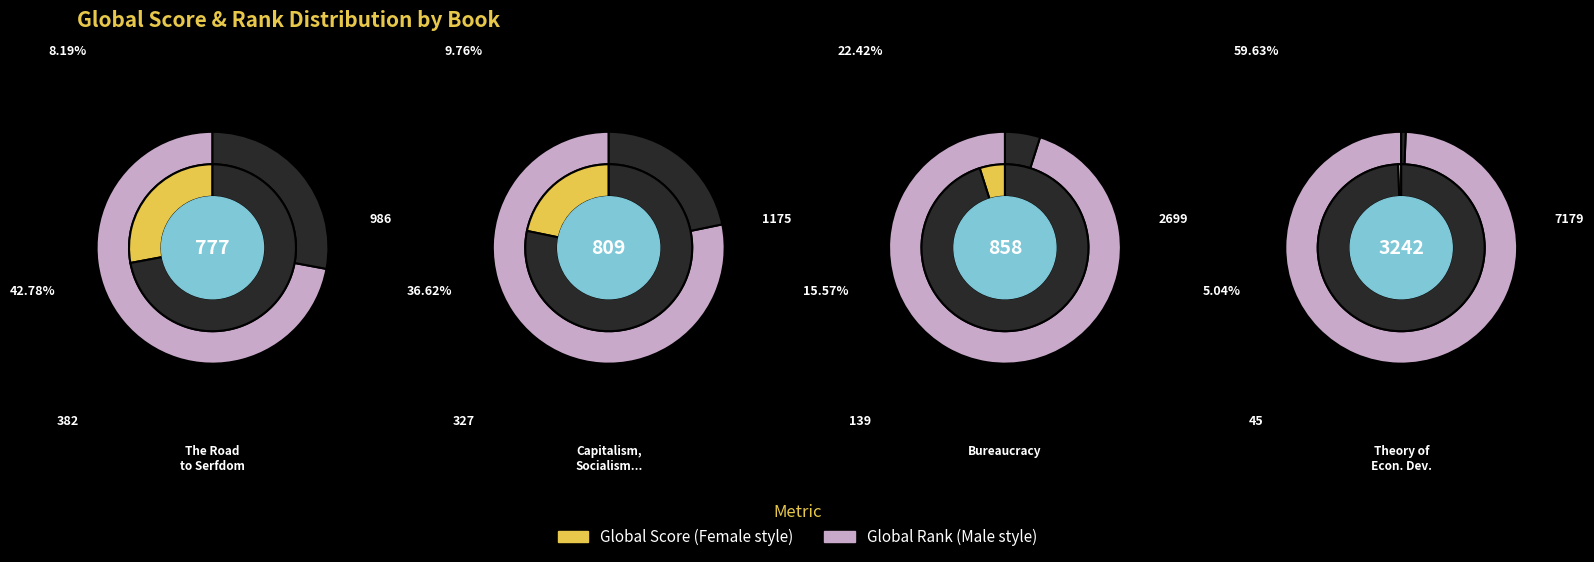

Rank the series by their average value, from lowest to highest.

Global Score, Global Rank